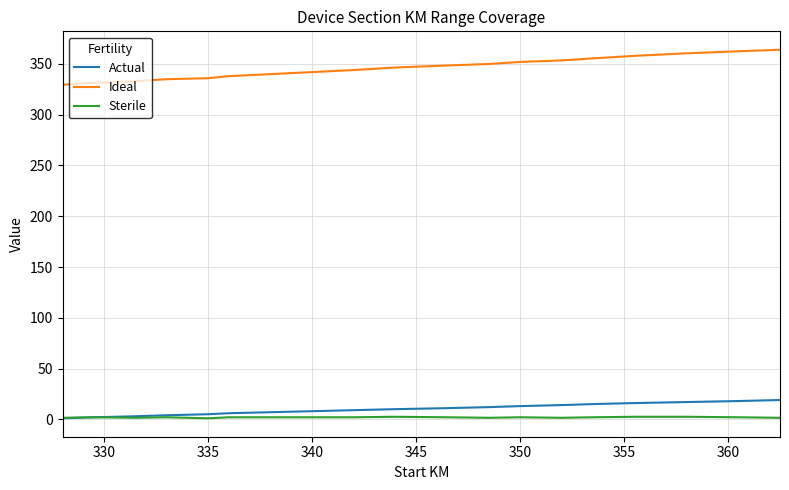

Which series has the largest total across all categories?

Ideal